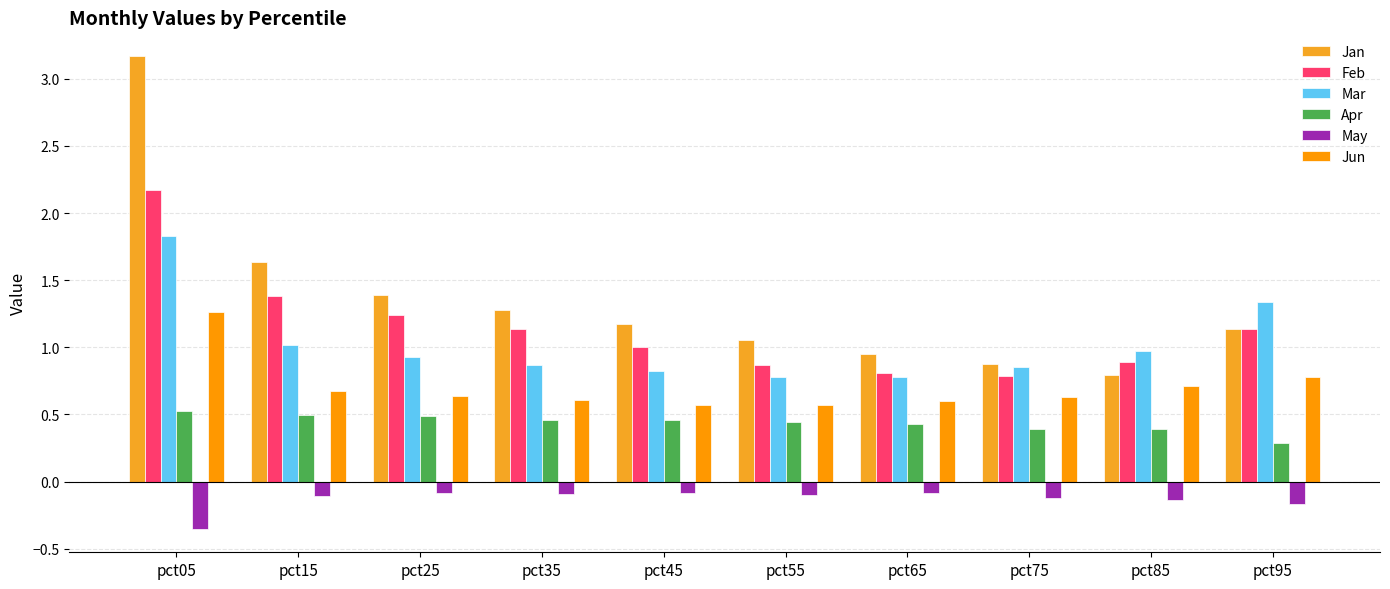

What is the total value across all series at pct55?

3.6